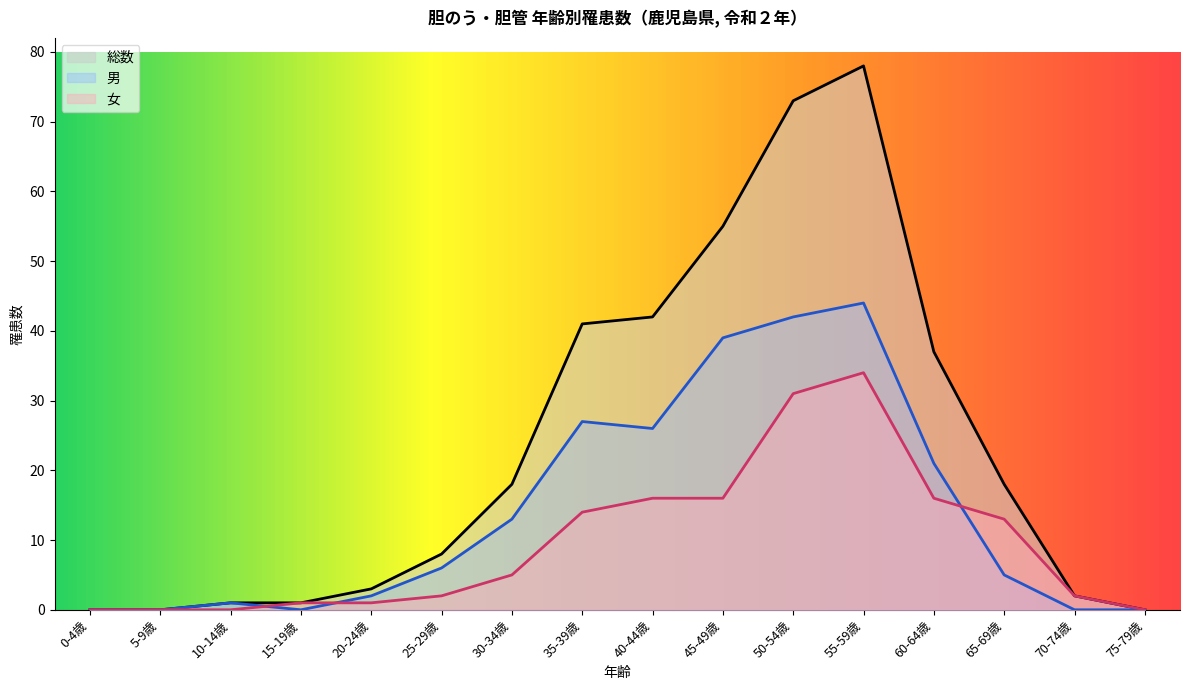

What is the value of the 男 point at the 9th from the left?

26